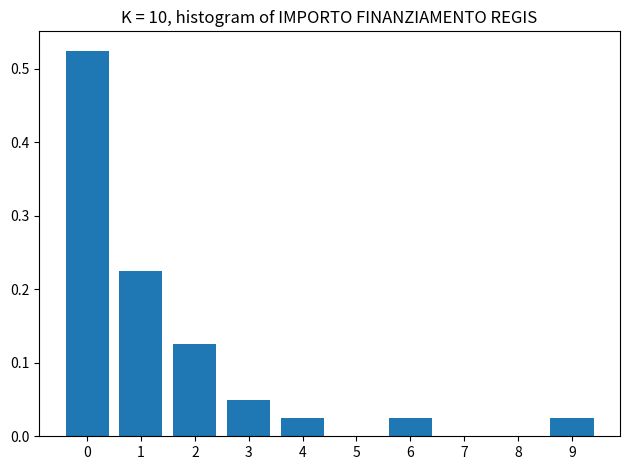

What is the sum of the values at 1 and 3?

0.3